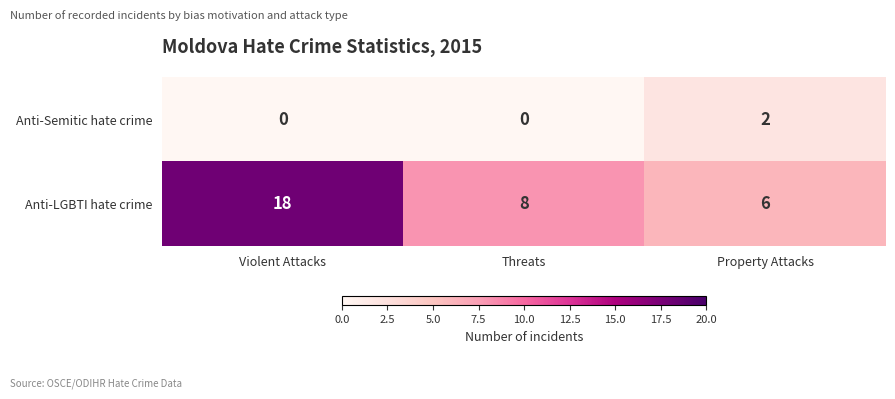

List the series in order of their peak value, lowest first.

Anti-Semitic hate crime, Anti-LGBTI hate crime